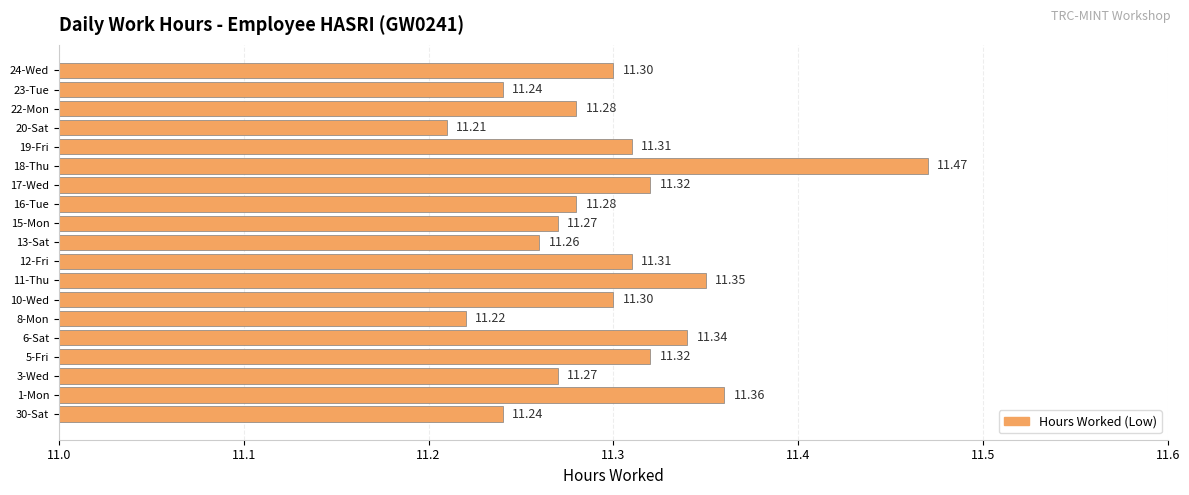

At which category does the chart reach its peak across all series?

18-Thu